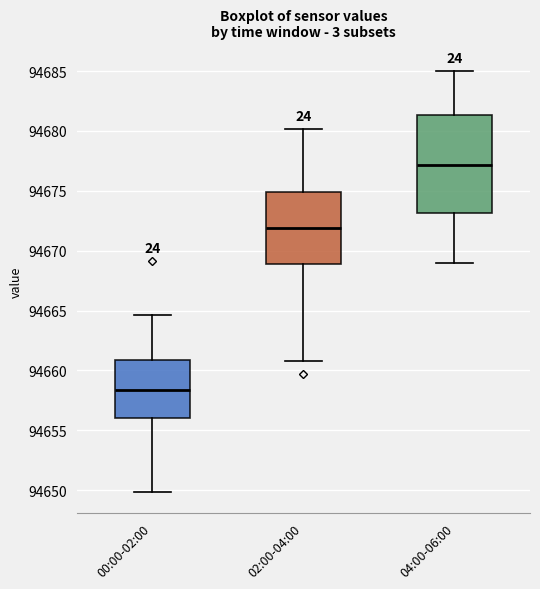

Reading left to right, read every box against the y-axis: the position of its median line, the range the box covers, and the ends of its whiskers. The values are not printed on the chart, so give them approximately, as read against the axis.

00:00-02:00: median 94658.5, box 94656.0 to 94661.0, whiskers 94650.0 to 94664.5
02:00-04:00: median 94672.0, box 94669.0 to 94675.0, whiskers 94661.0 to 94680.0
04:00-06:00: median 94677.0, box 94673.0 to 94681.5, whiskers 94669.0 to 94685.0